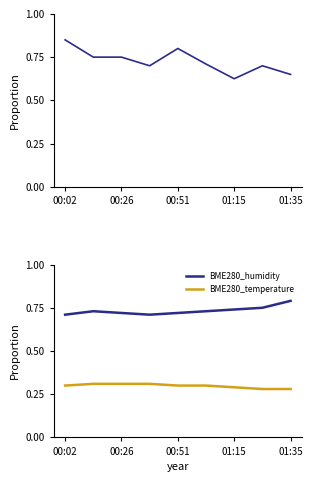

The BME280_temperature series shows 0.1 at 00:02. True or false?

False